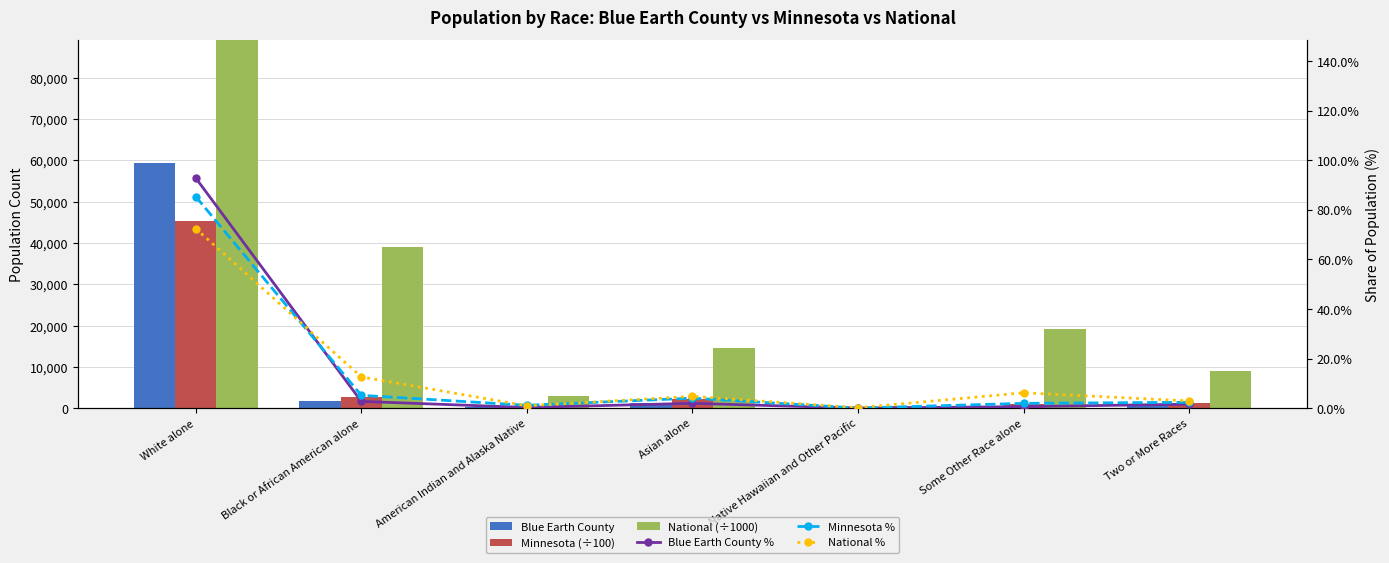

What position from the right is Asian alone?

4